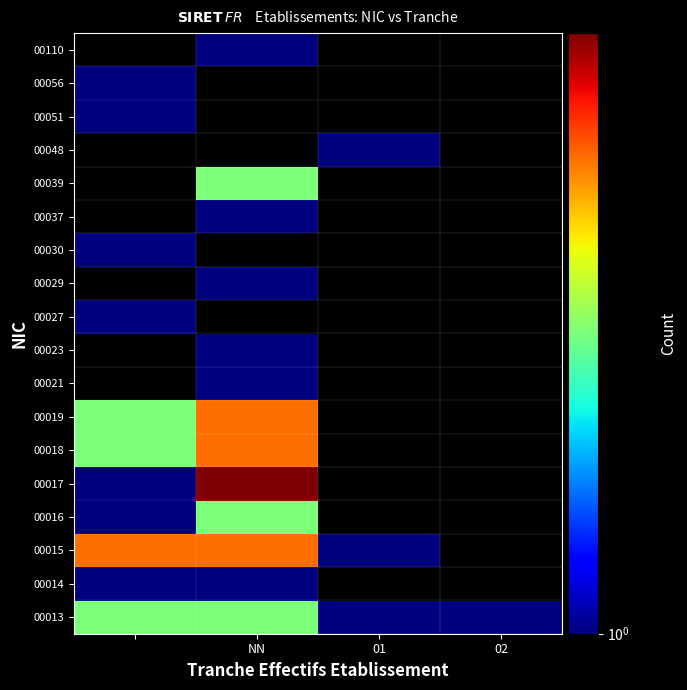

What is the smallest value displayed?

1.0